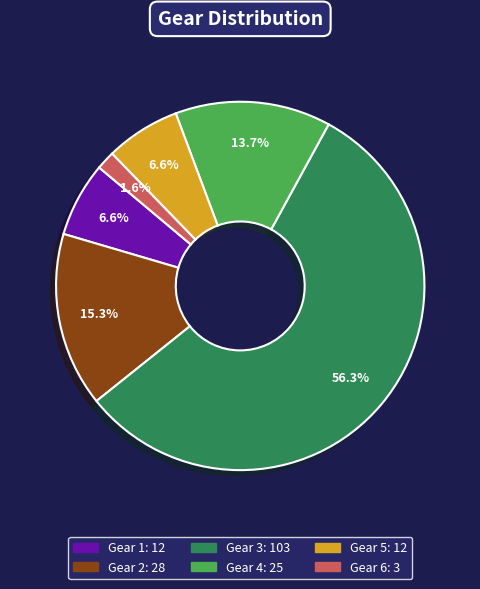

Count the number of slices in the pie.

6